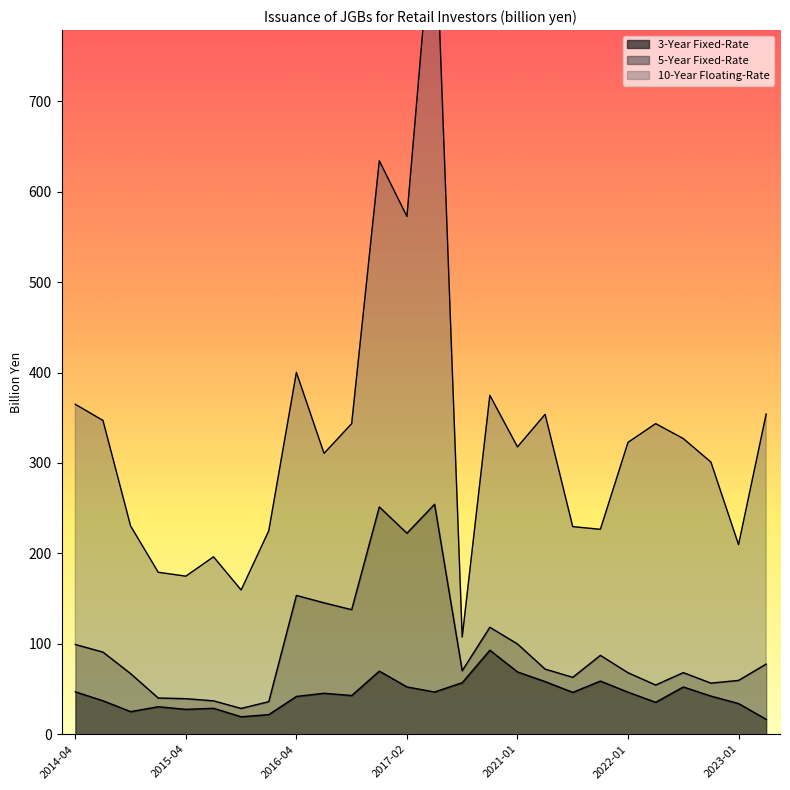

At how many categories does at least one series exceed 495?

1